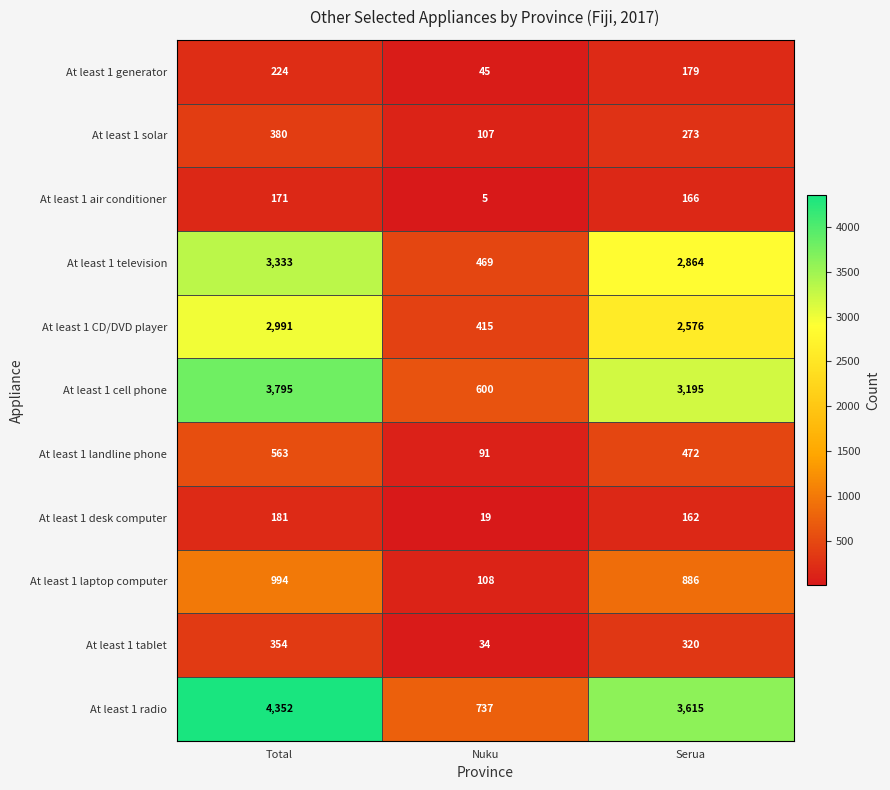

List the series in order of their peak value, highest first.

At least 1 radio, At least 1 cell phone, At least 1 television, At least 1 CD/DVD player, At least 1 laptop computer, At least 1 landline phone, At least 1 solar, At least 1 tablet, At least 1 generator, At least 1 desk computer, At least 1 air conditioner